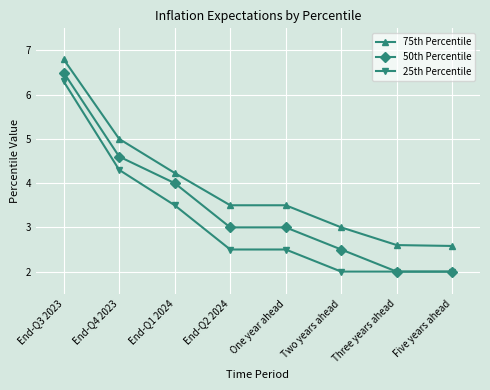

Reading left to right, transcribe all the data shown in this chart.

75th Percentile: 6.8	5.0	4.2	3.5	3.5	3.0	2.6	2.6
50th Percentile: 6.5	4.6	4.0	3.0	3.0	2.5	2.0	2.0
25th Percentile: 6.3	4.3	3.5	2.5	2.5	2.0	2.0	2.0